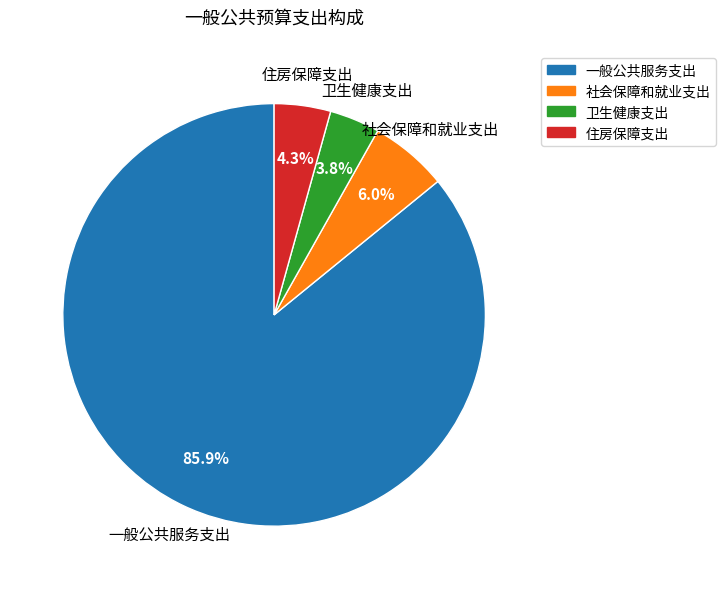

To the nearest percent, what percentage of the pie is 社会保障和就业支出?

6%